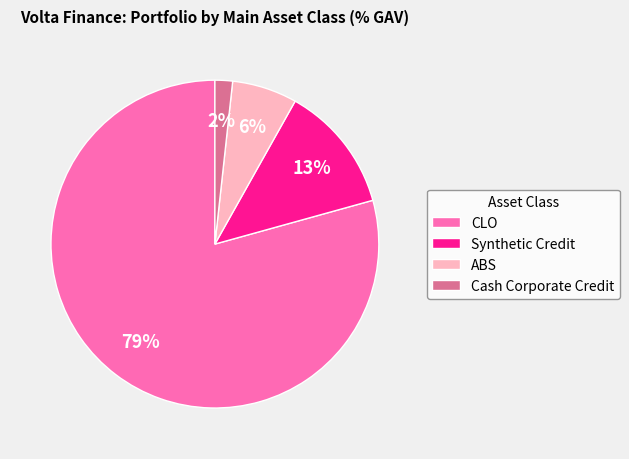

Is it true that Cash Corporate Credit is 2% of the pie?

True